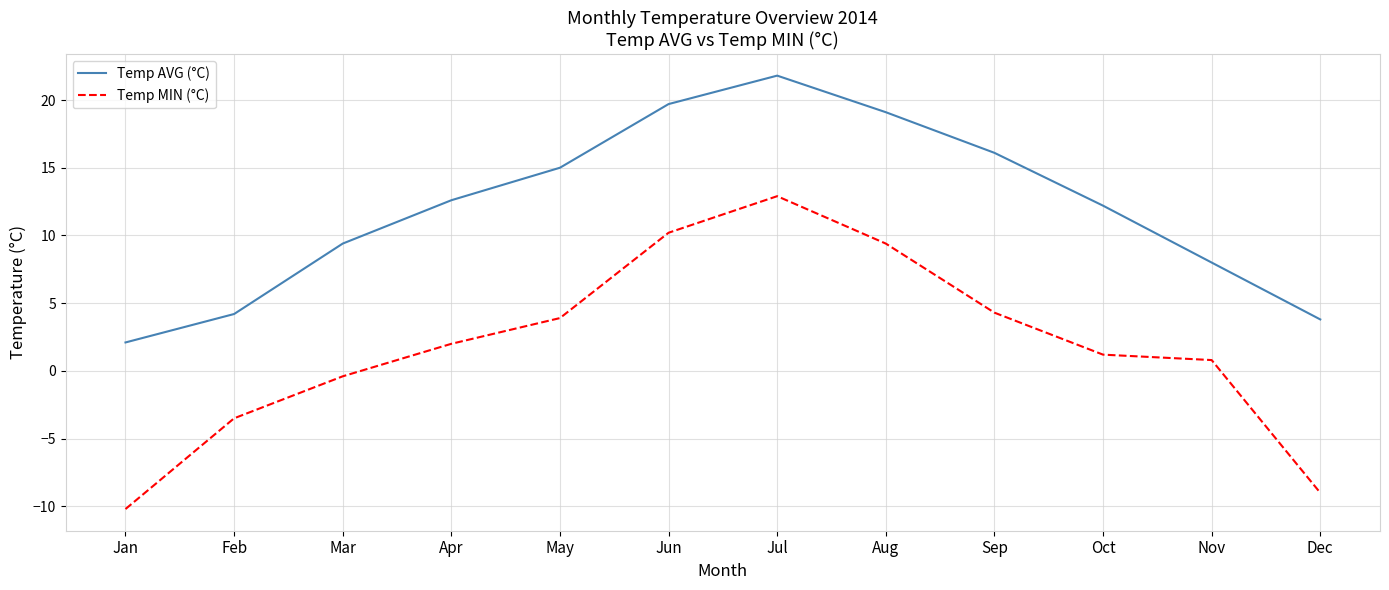

What is the average value of the Temp AVG (°C) series?

12.0